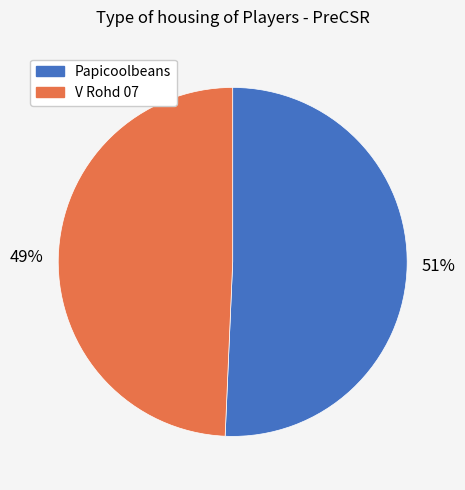

Is there a majority slice in this chart?

Yes